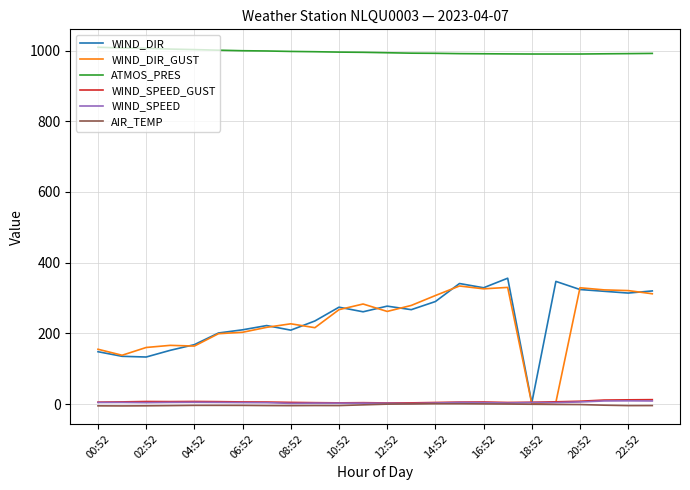

Which series has the largest total across all categories?

ATMOS_PRES